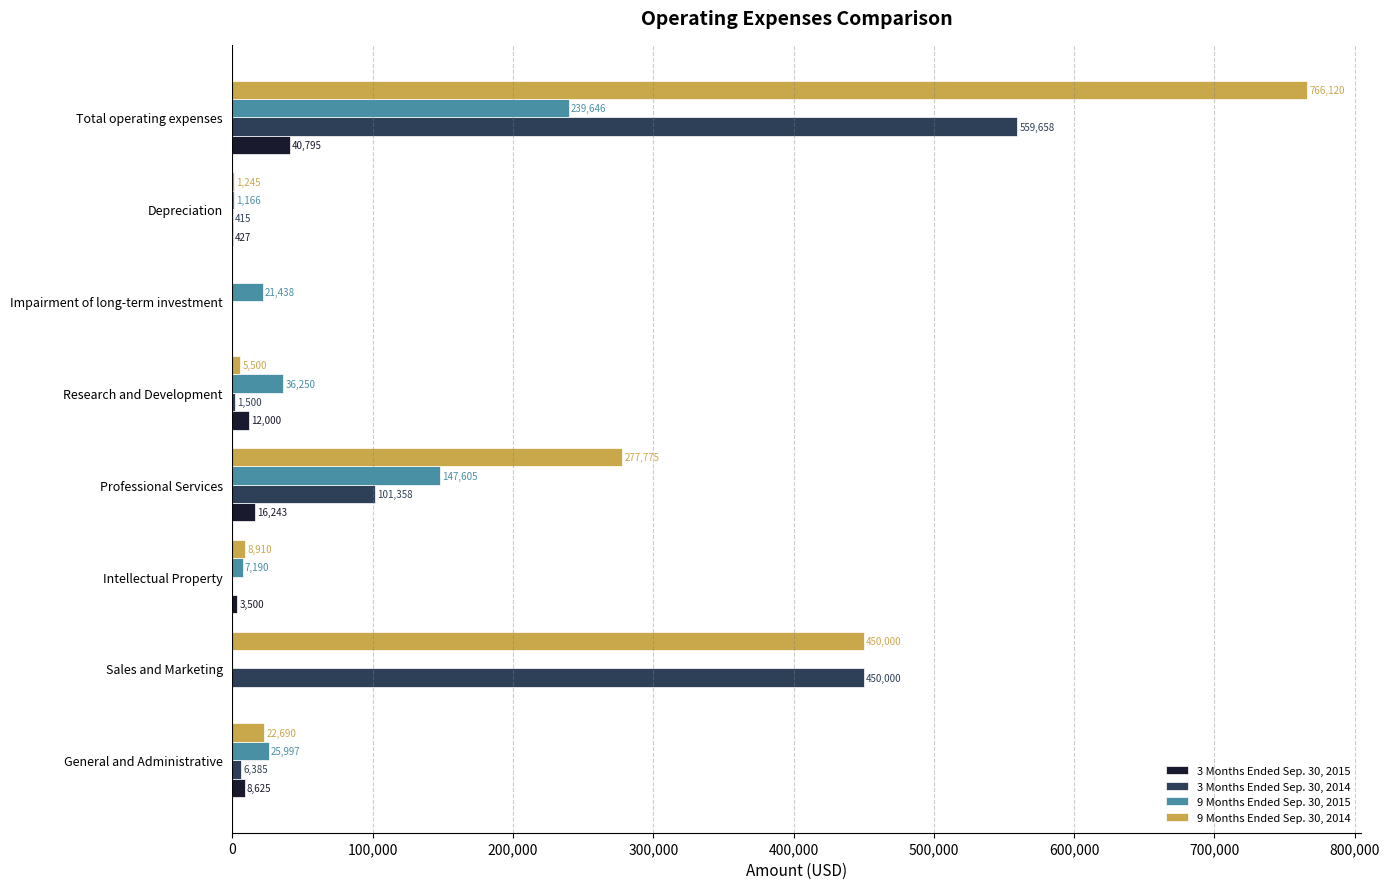

Which series has the largest total across all categories?

9 Months Ended Sep. 30, 2014